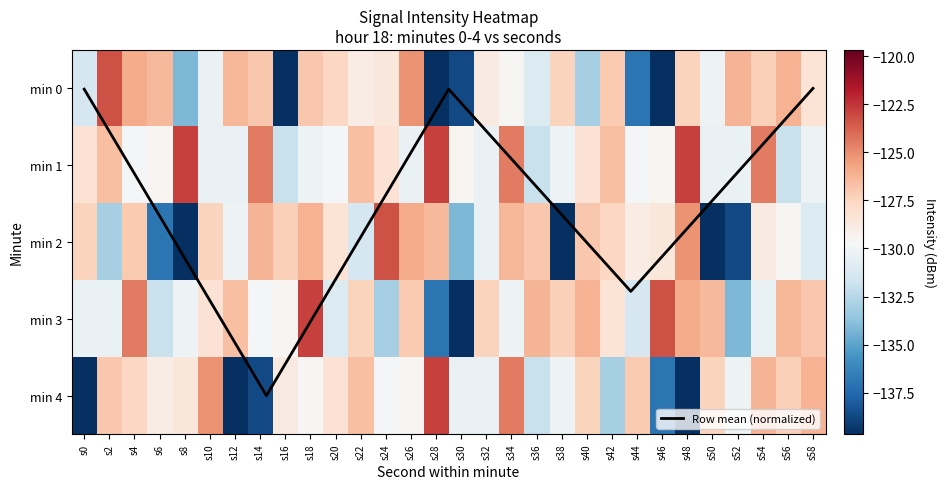

At how many categories does at least one series exceed -145?

30